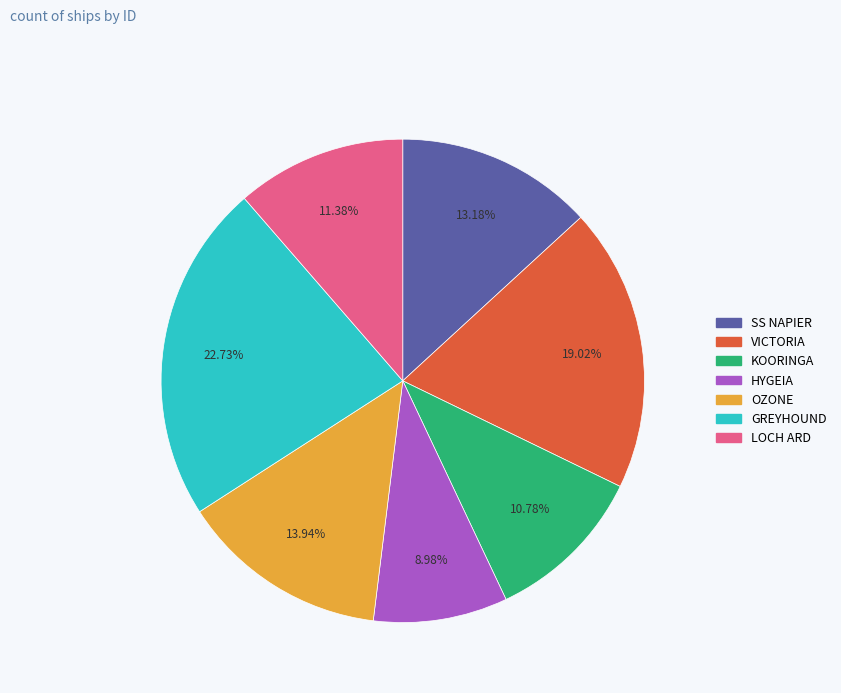

What is the ratio of the value at GREYHOUND to the value at OZONE?

1.6